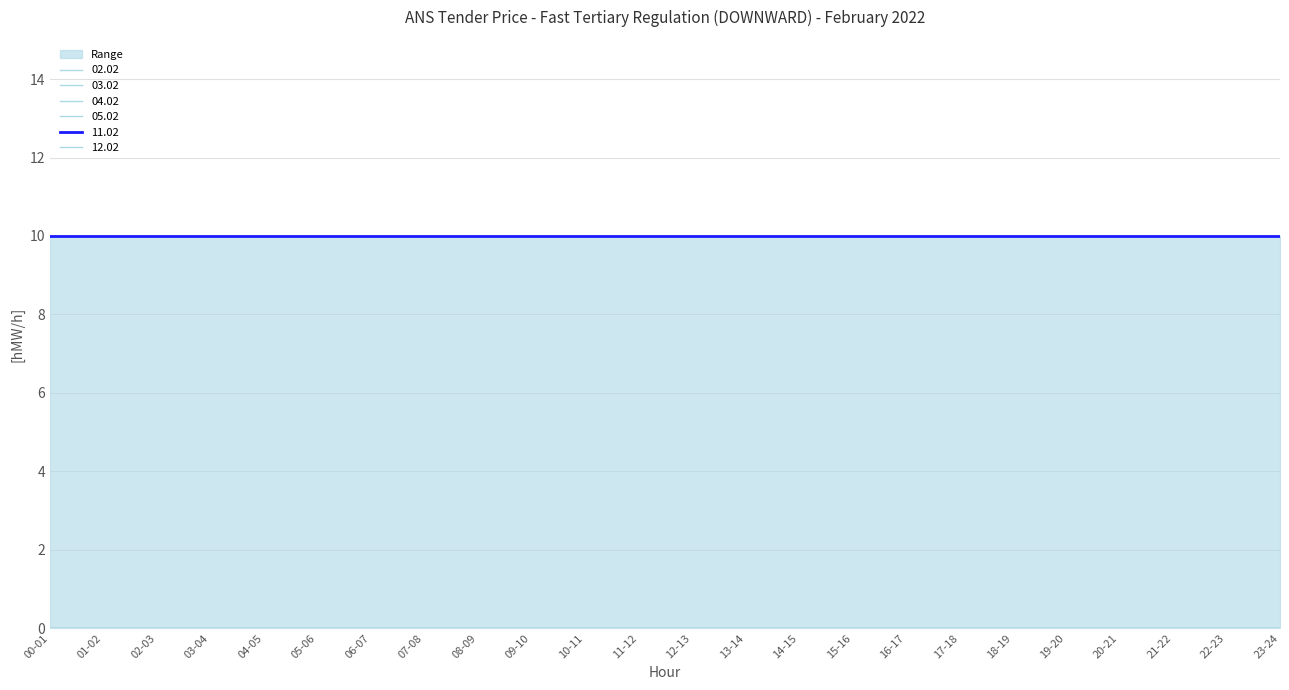

What position from the left is 22-23?

23